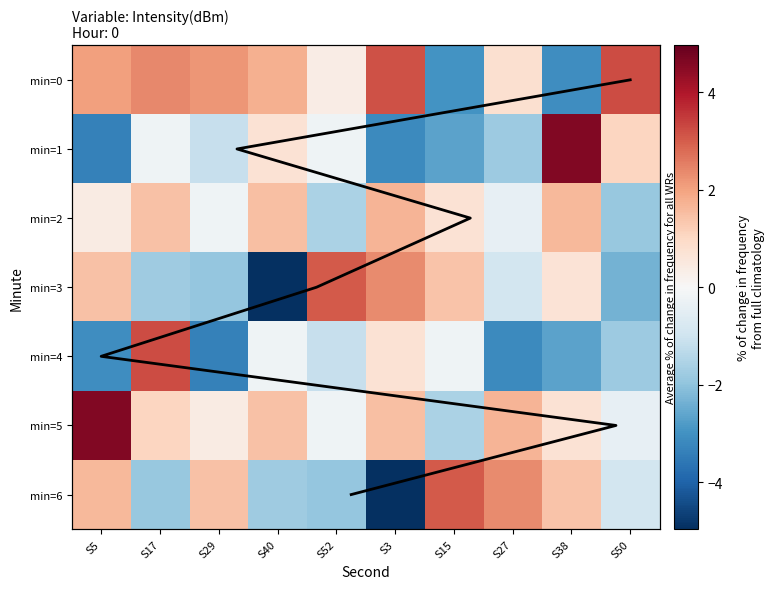

Between S15 and S38, which is larger?

S15